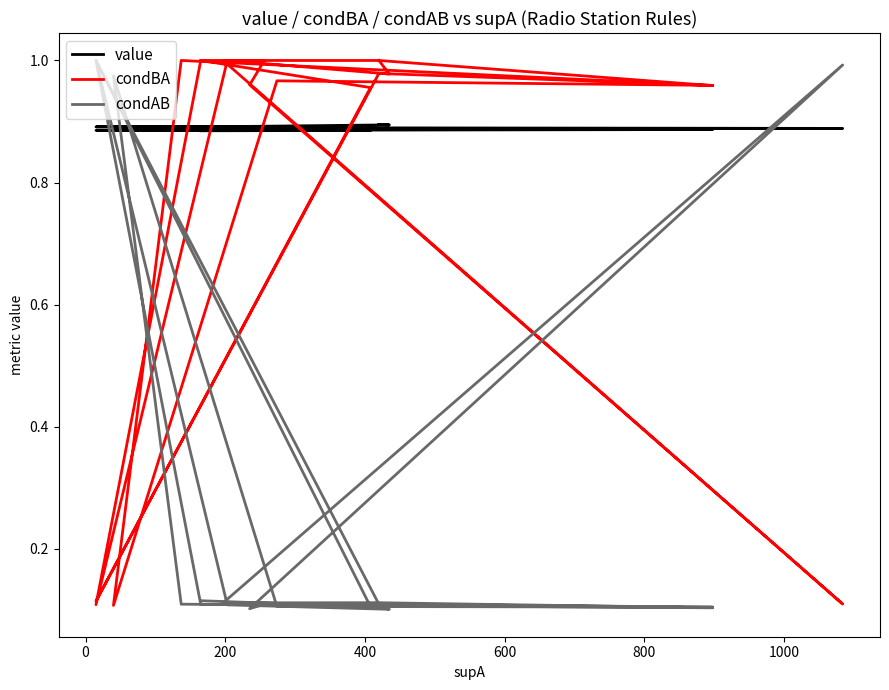

Which series has the largest total across all categories?

value